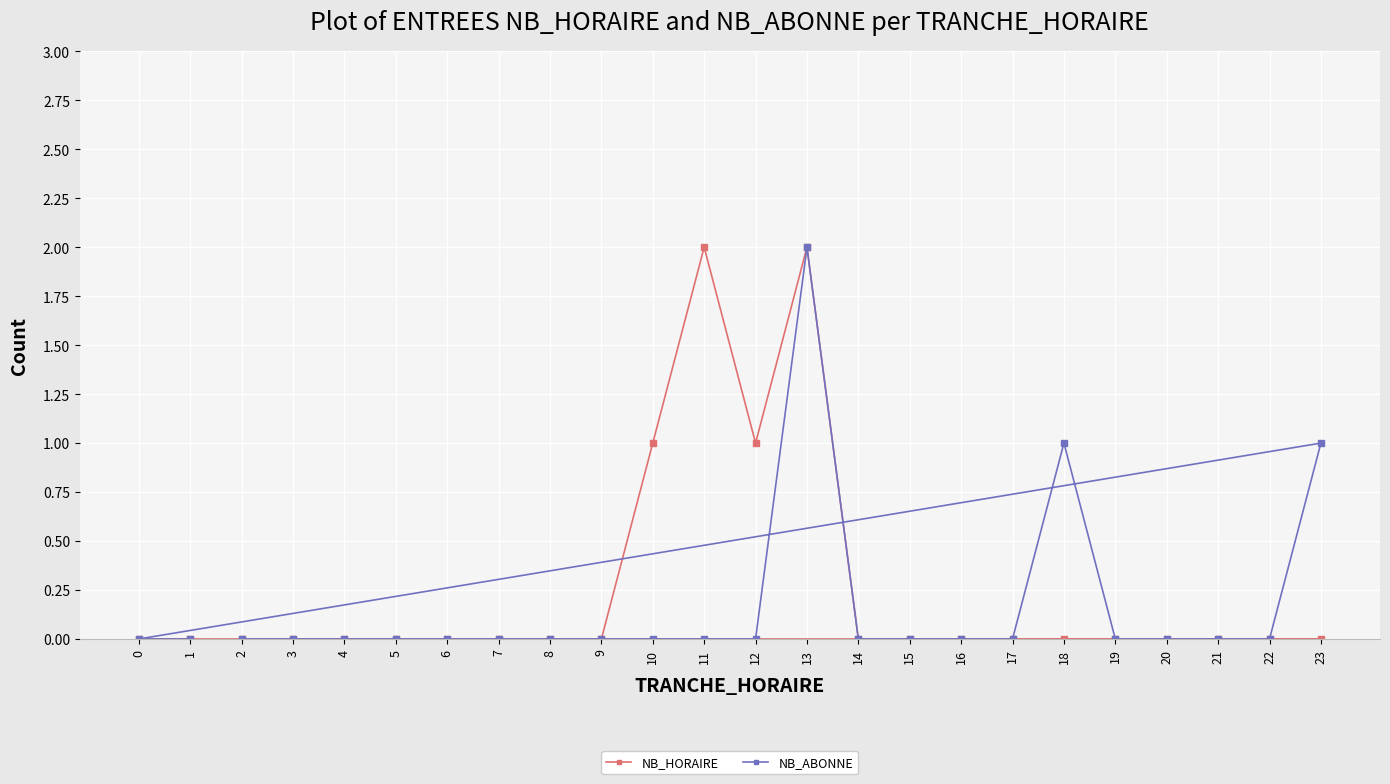

At which category does NB_ABONNE reach its first local peak?

13